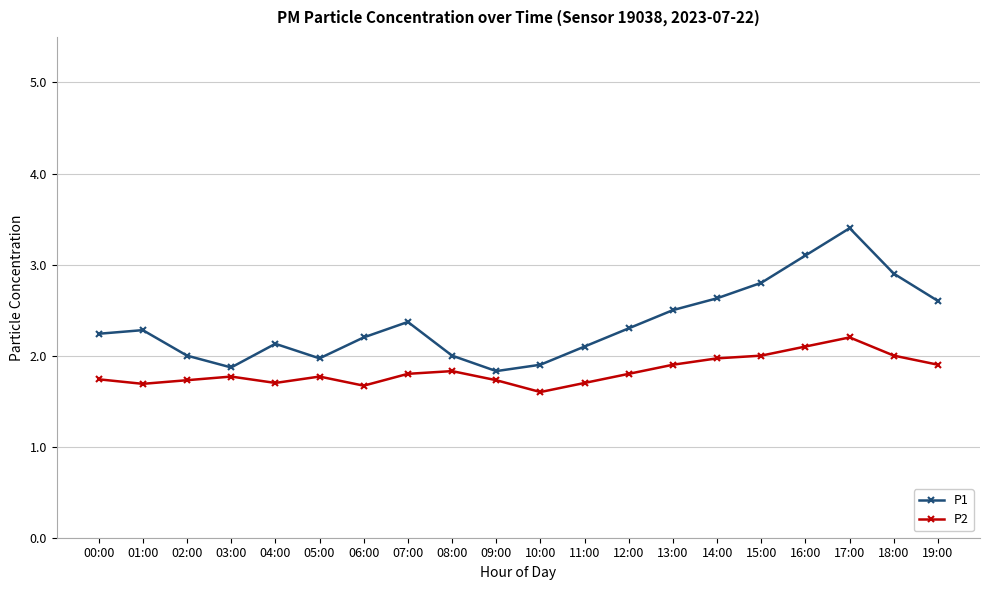

Which series has the largest total across all categories?

P1